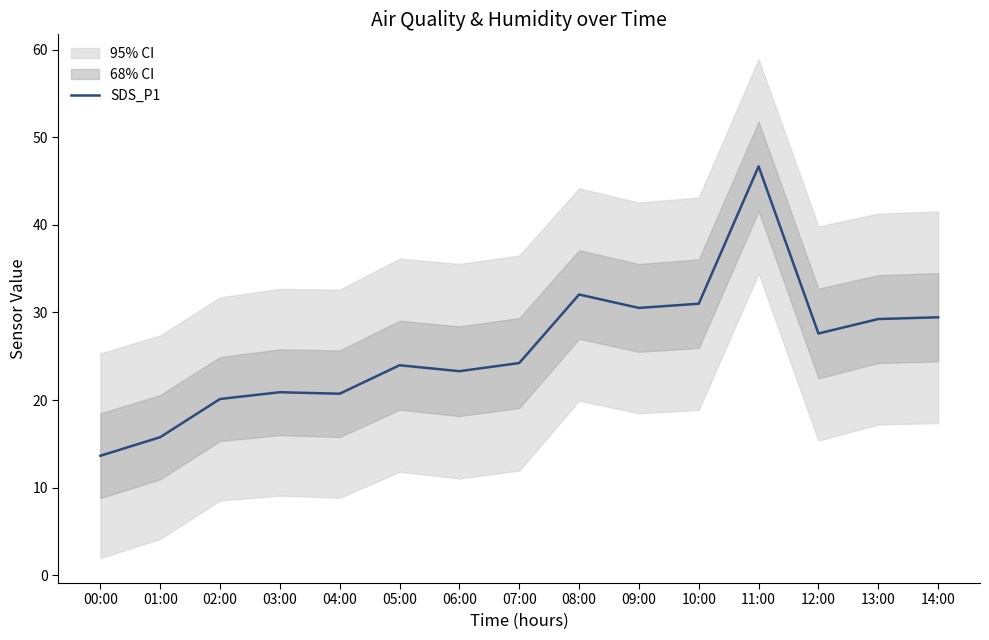

How many series are shown in this chart?

1